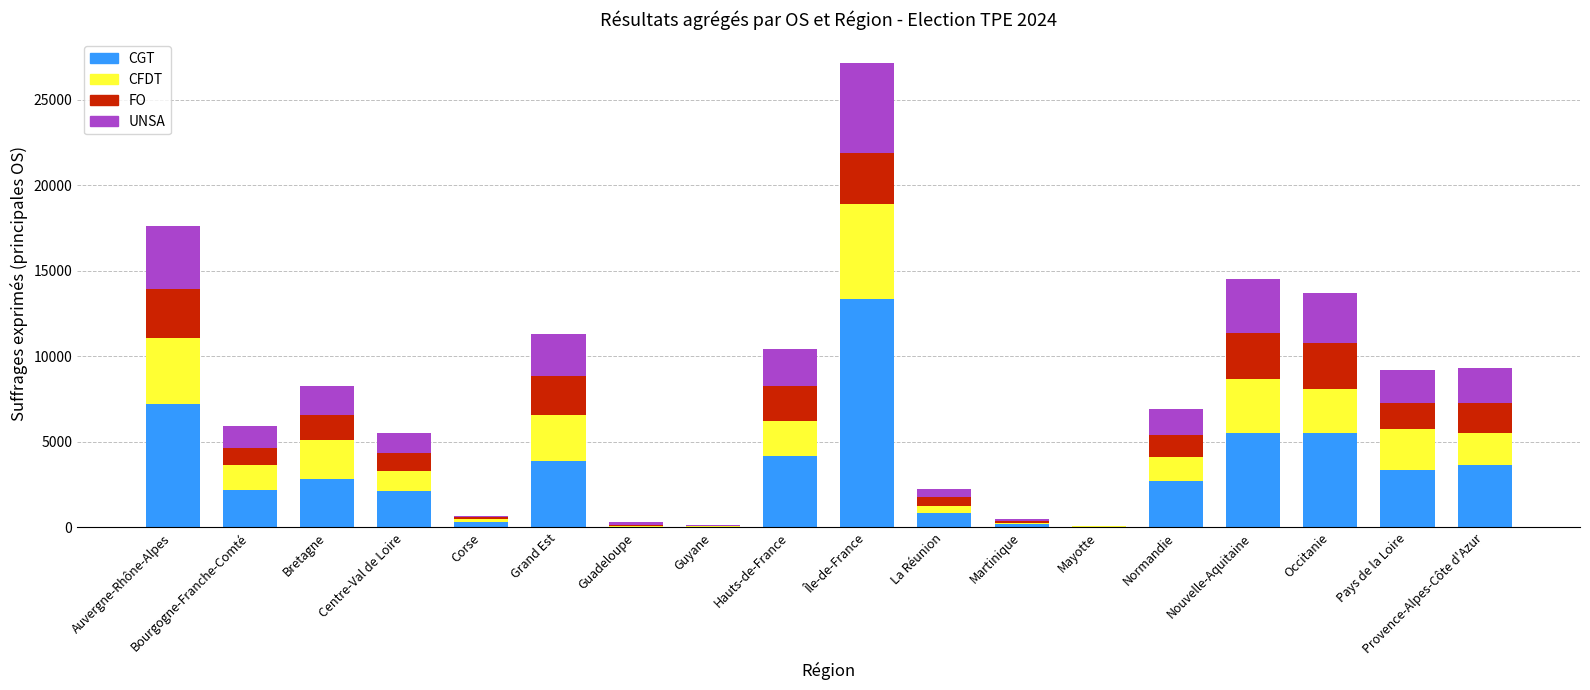

At which category is the sum across all series the highest?

Île-de-France